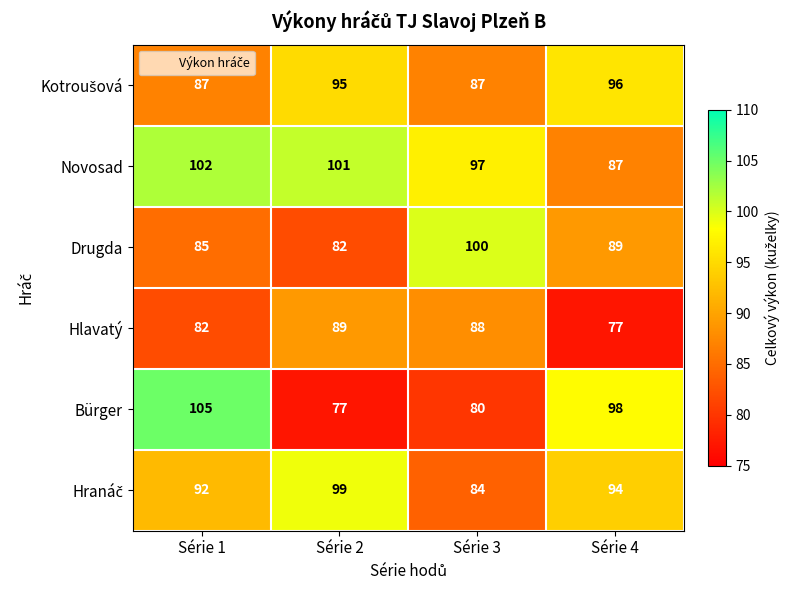

How many categories are shown in the chart?

4